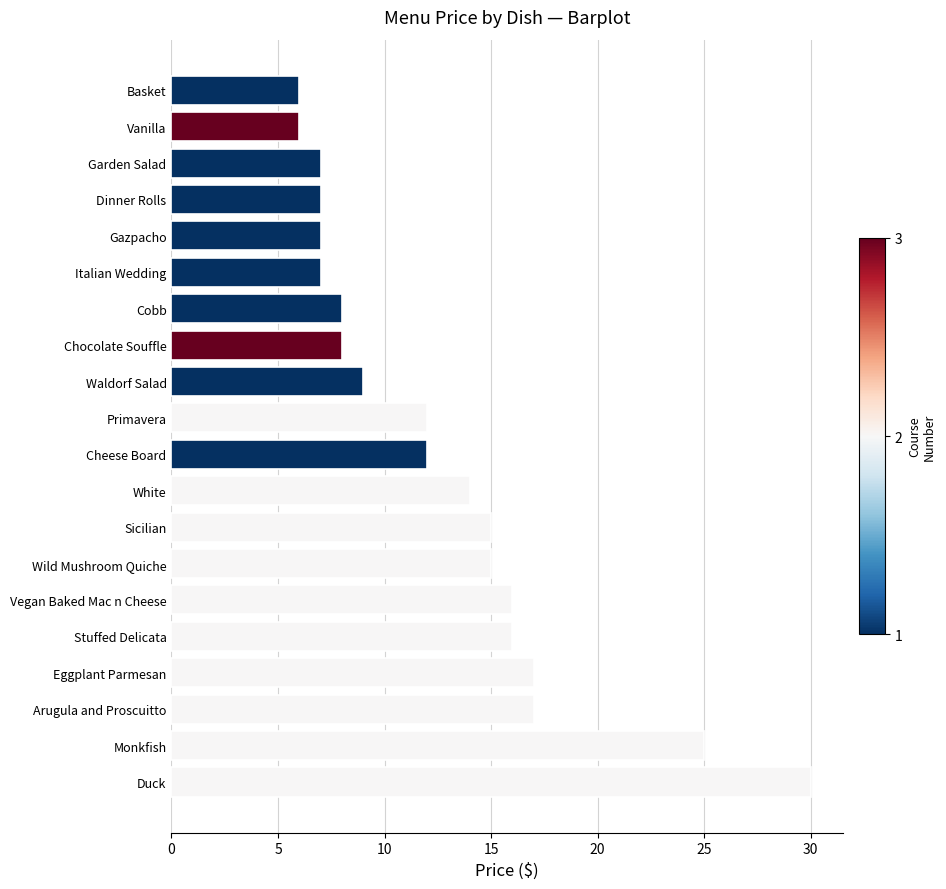

Count the number of data series in this chart.

1